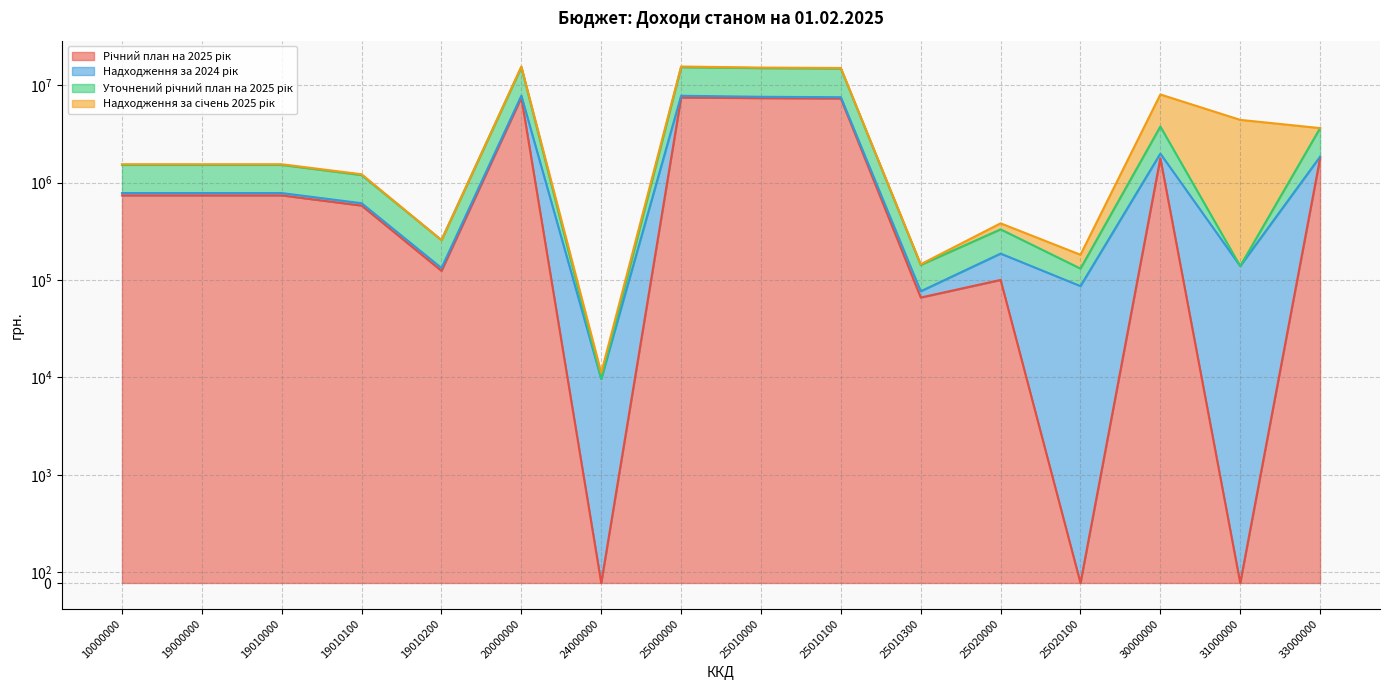

True or false: Уточнений річний план на 2025 рік and Річний план на 2025 рік cross at least once.

False